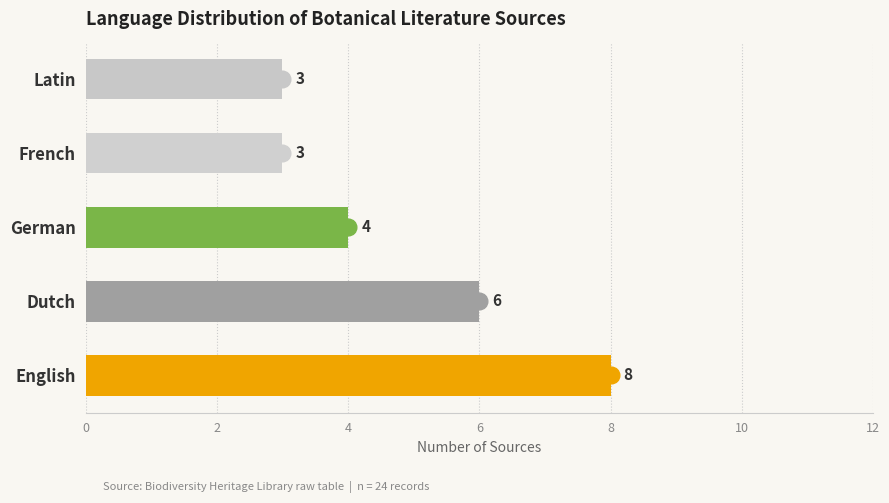

What is the average value?

5